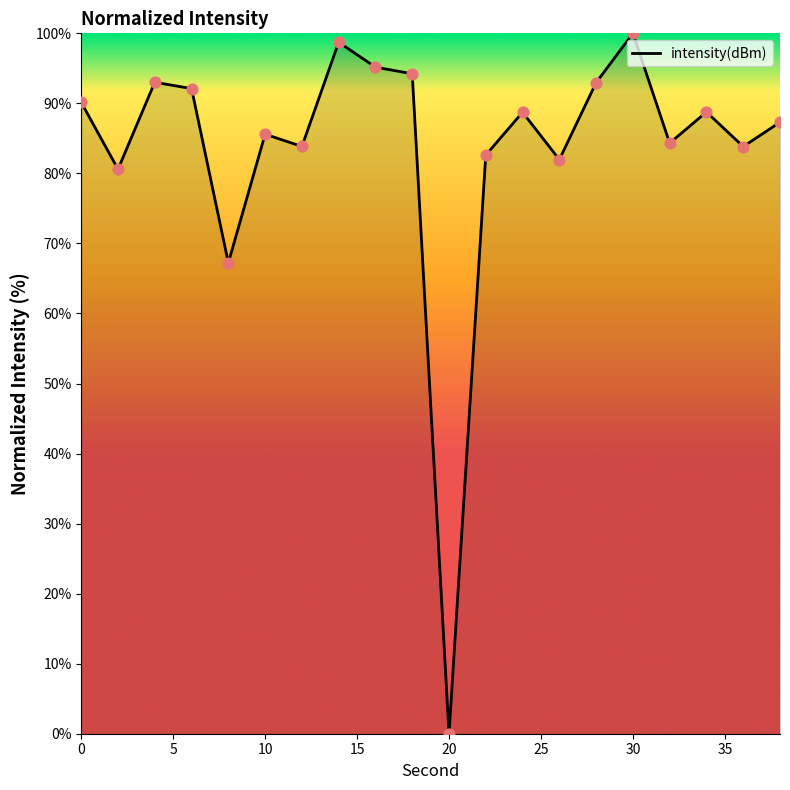

What is the maximum value shown in the chart?

100.0